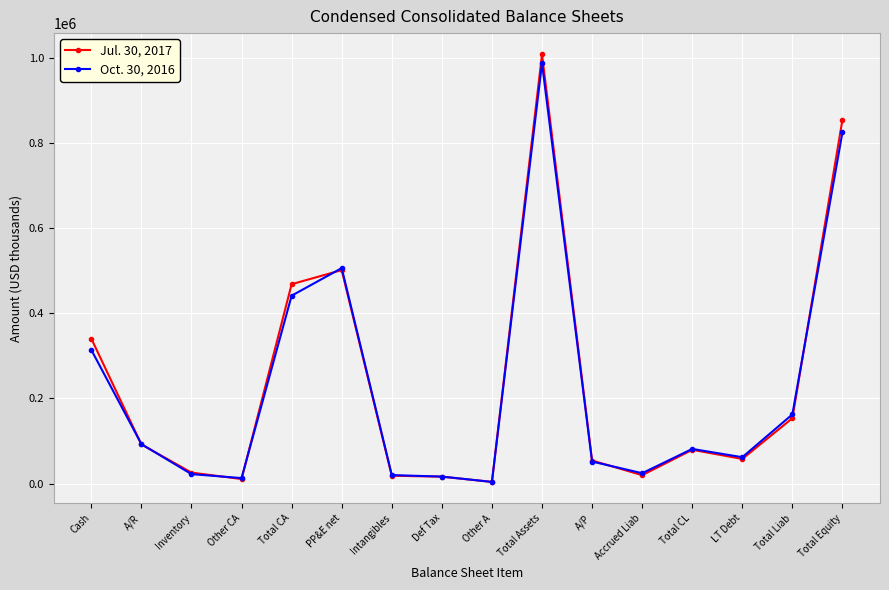

What is the label of the 10th point from the left?

Total Assets